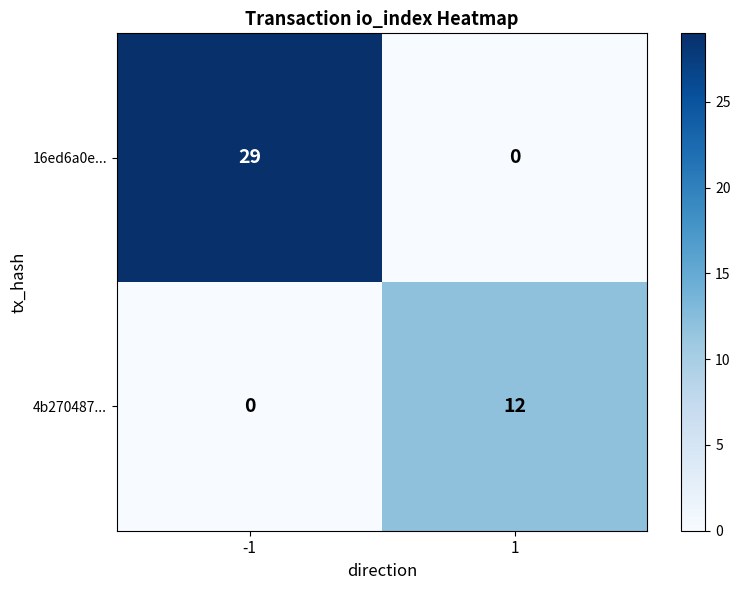

What is the sum of the 4b270487... values at -1 and 1?

12